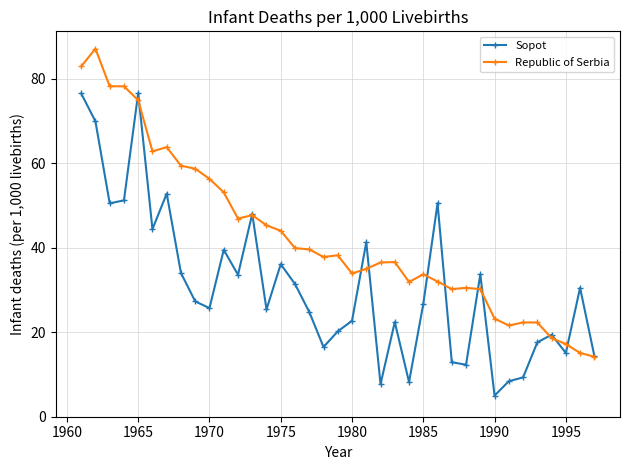

What is the maximum value for Sopot?

76.6